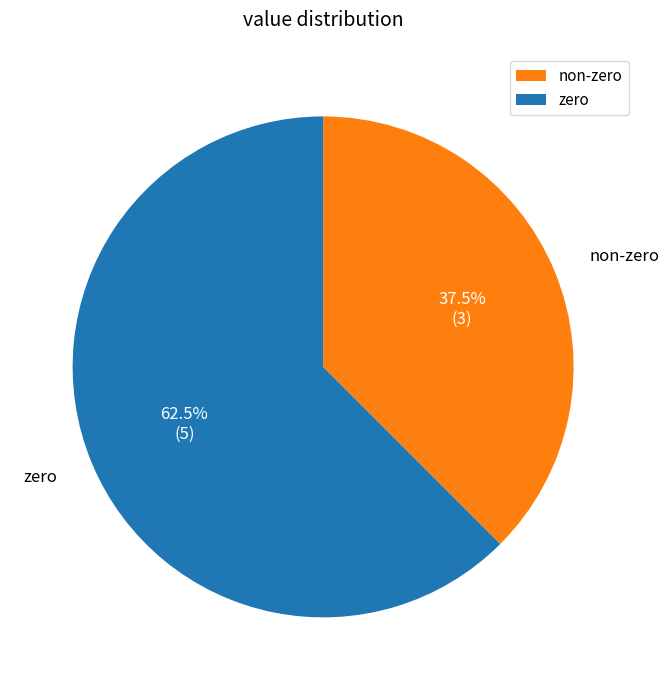

Between zero and non-zero, which is larger?

zero